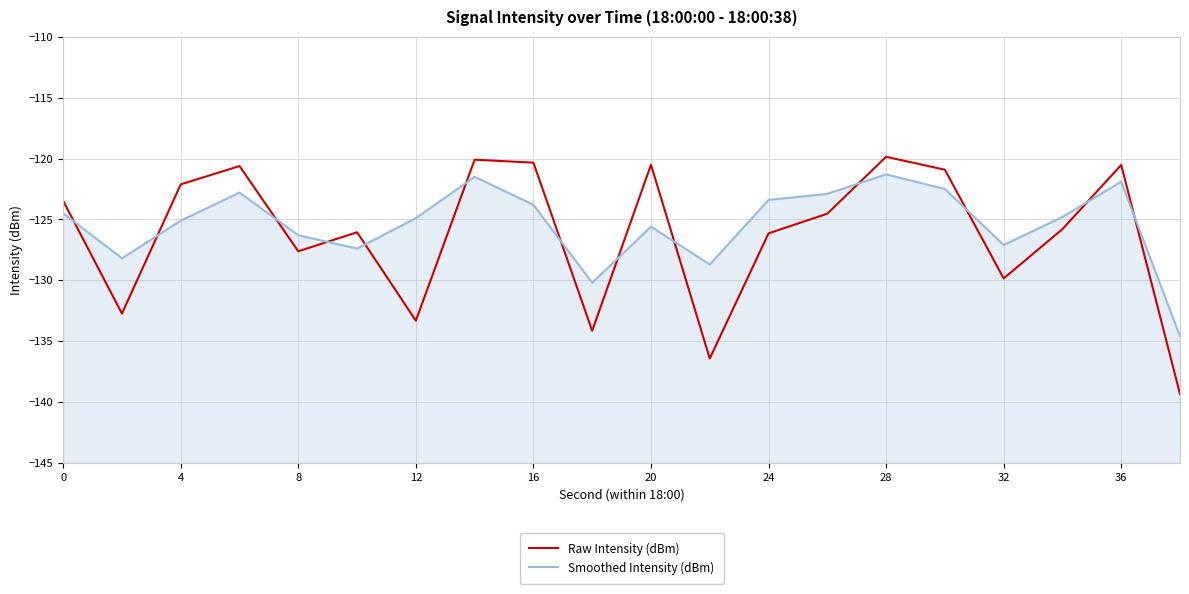

How many values in the Raw Intensity (dBm) series exceed -124?

9